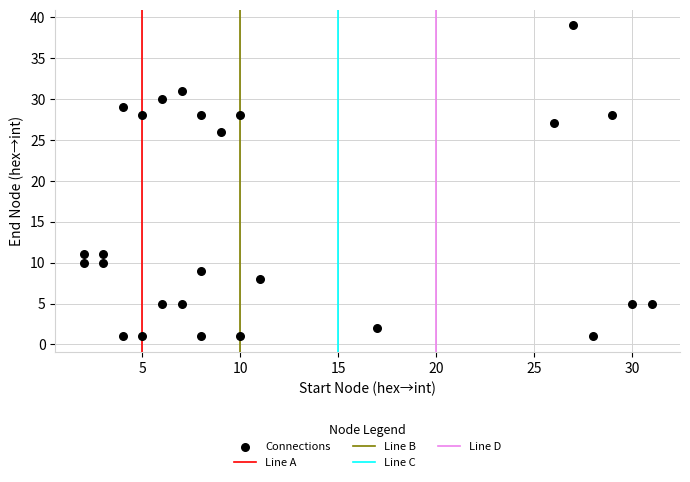

What Y value in the scatter plot is closest to 20?

26